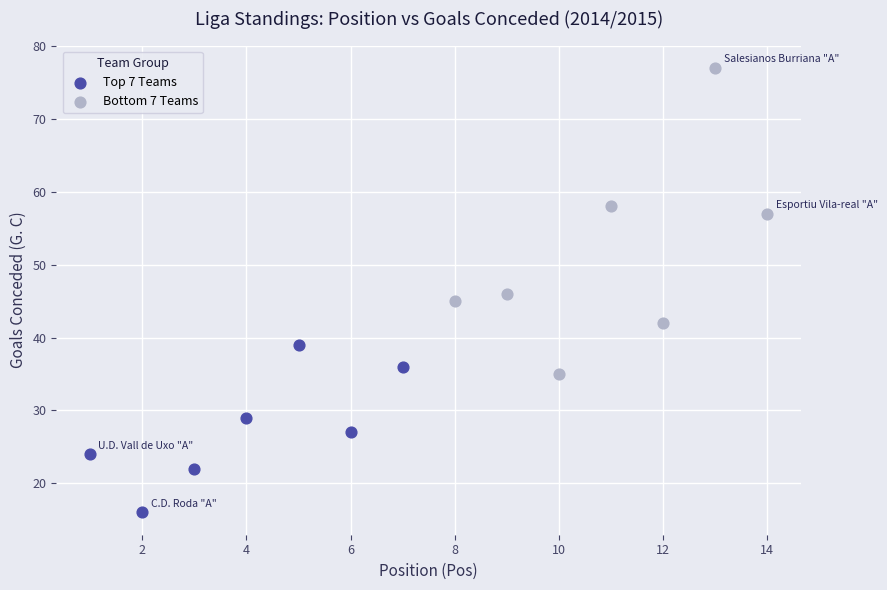

Which series has the largest Y range (max minus min)?

Bottom 7 Teams